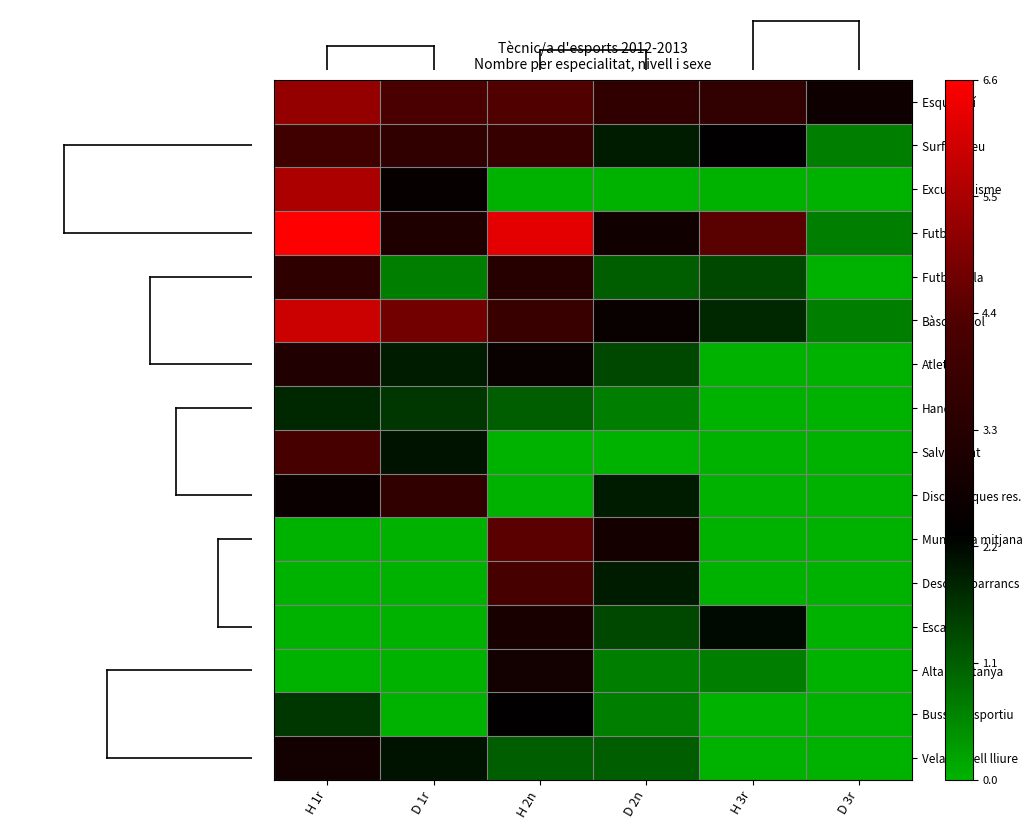

How many distinct data groups are displayed?

16